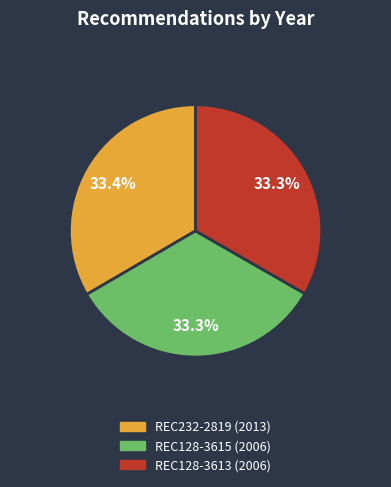

Does REC128-3613 account for over 50% of the chart?

No